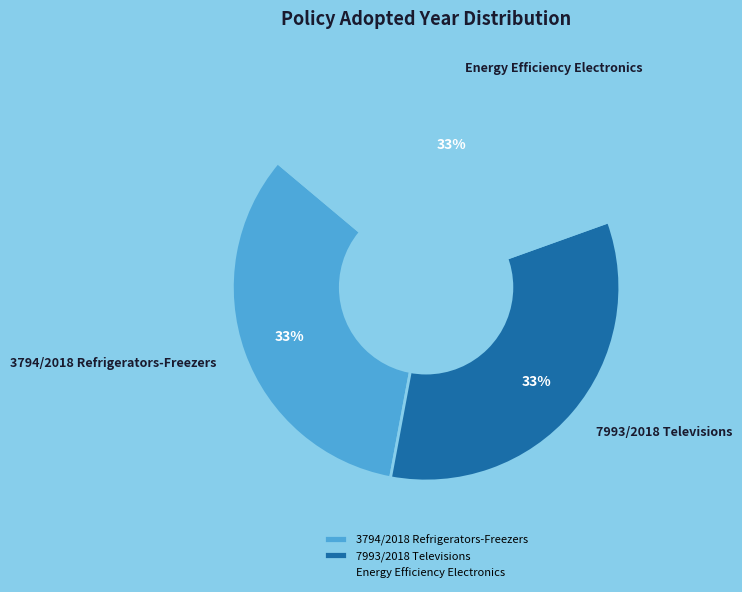

To the nearest percent, what percentage of the pie is 3794/2018 Refrigerators-Freezers?

33%